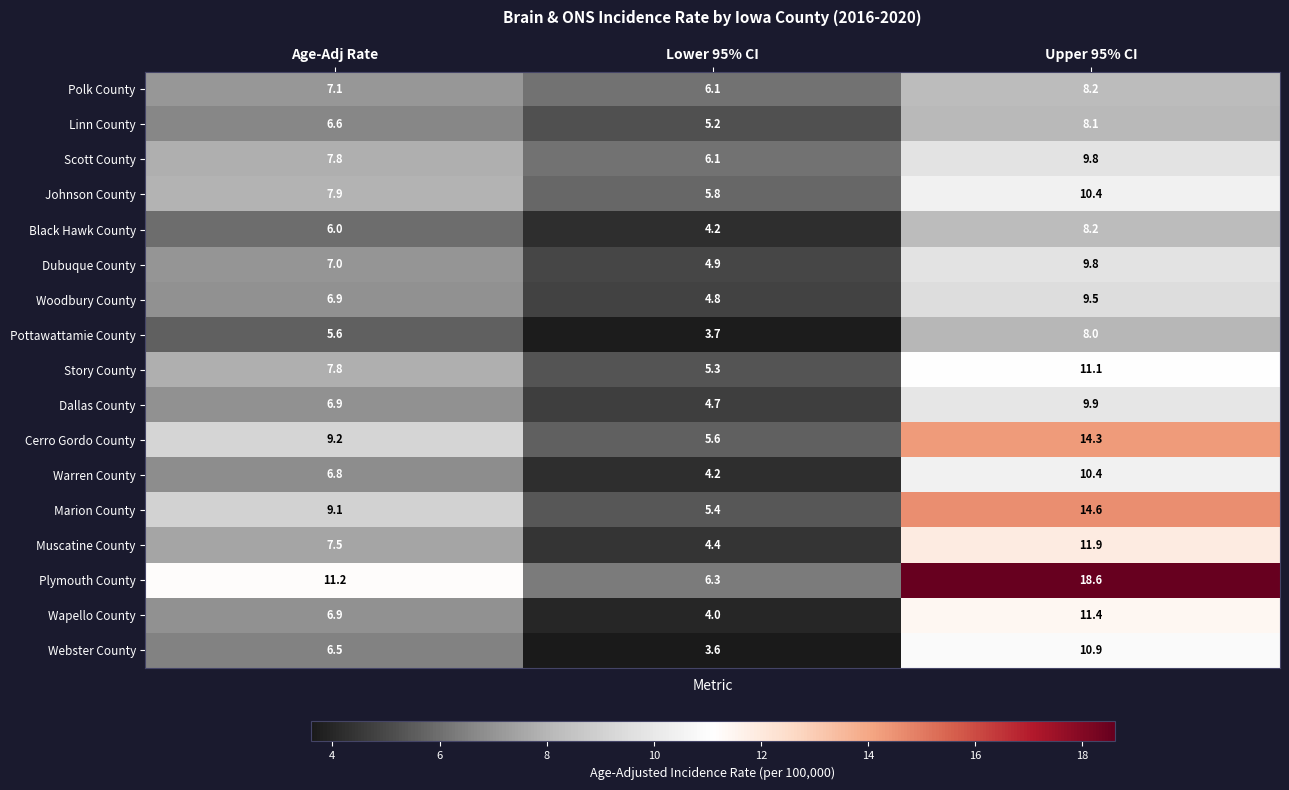

How many data points in Wapello County are less than 6?

1